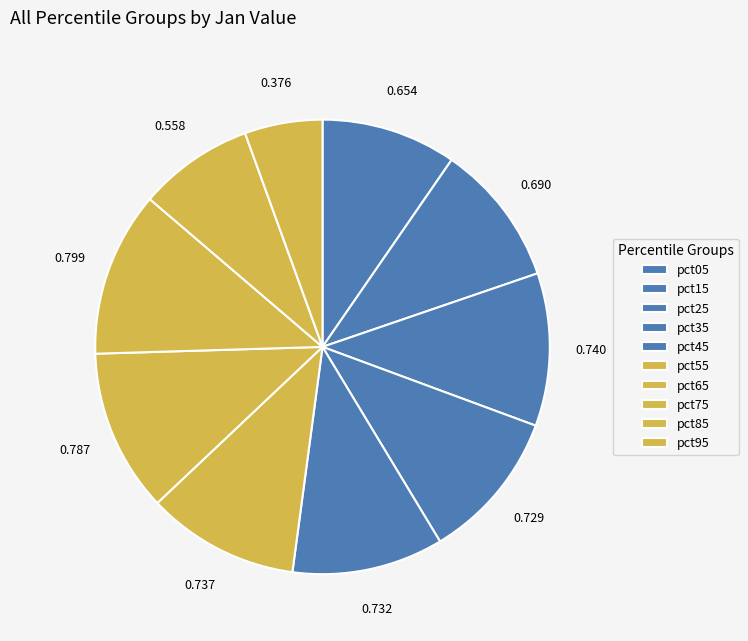

Count the number of slices in the pie.

10